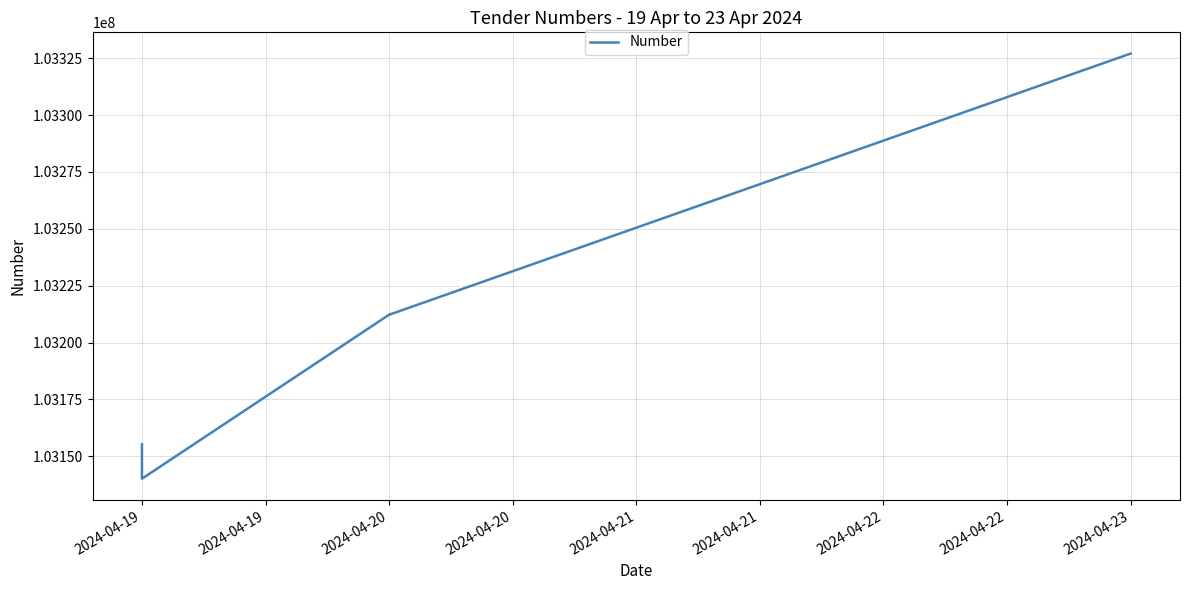

How many interior local peaks (higher than both neighbors) does the data have?

1